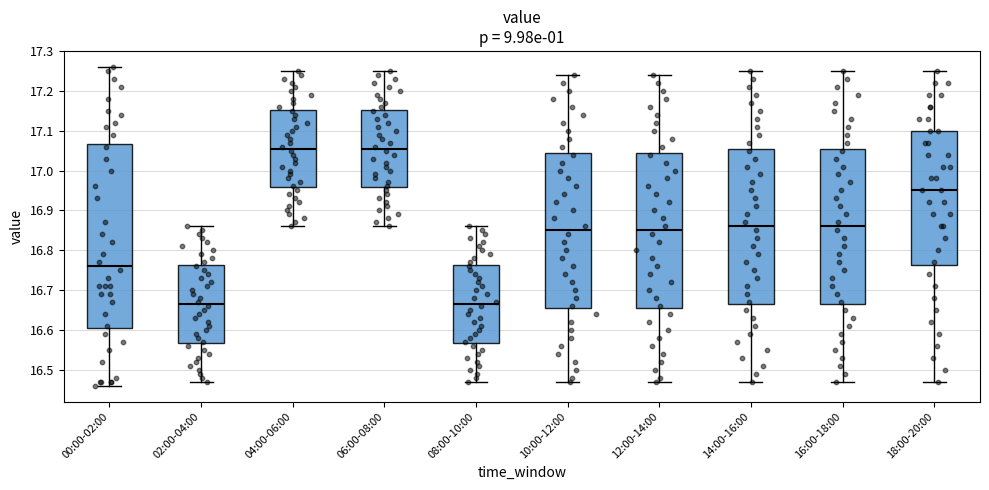

Which box is the tallest, from its lower edge to its upper edge?

00:00-02:00